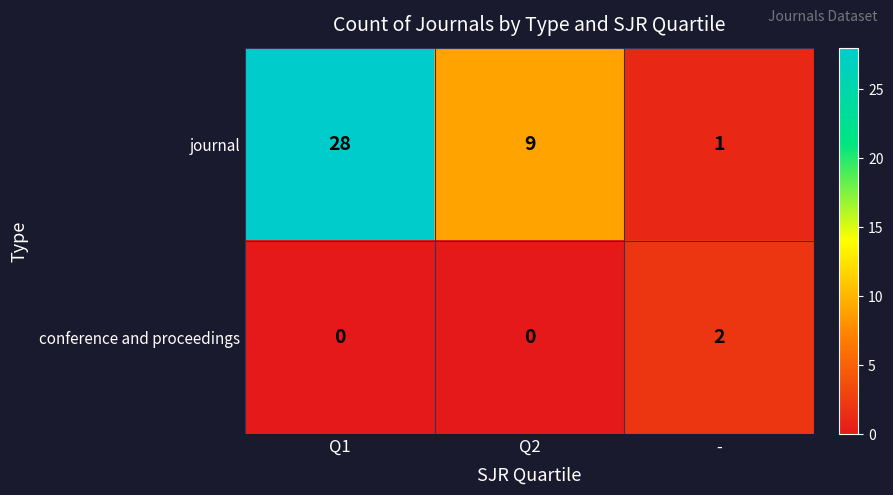

Between Q1 and Q2, which series saw the biggest shift?

journal